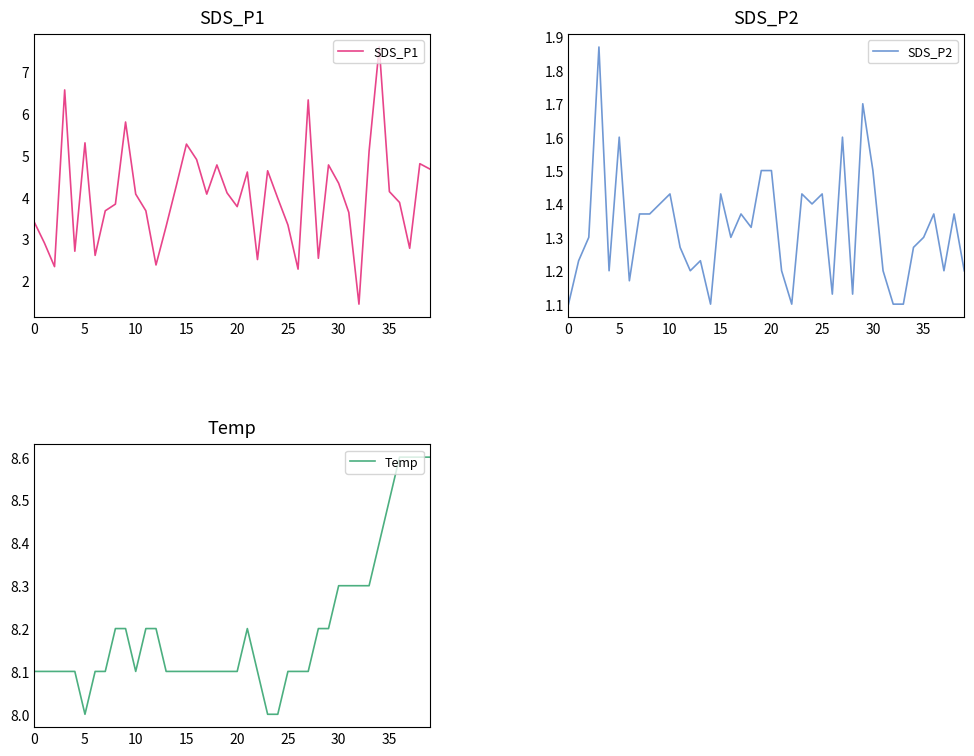

At which category does the chart reach its peak across all series?

36